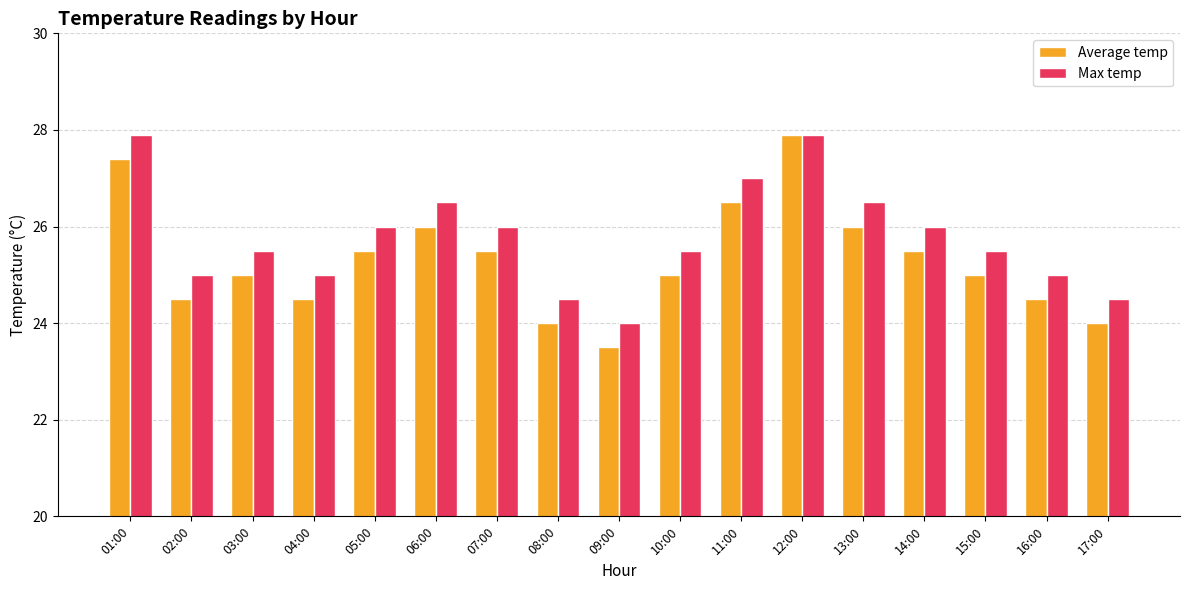

At which label does Average temp first exceed 25?

01:00